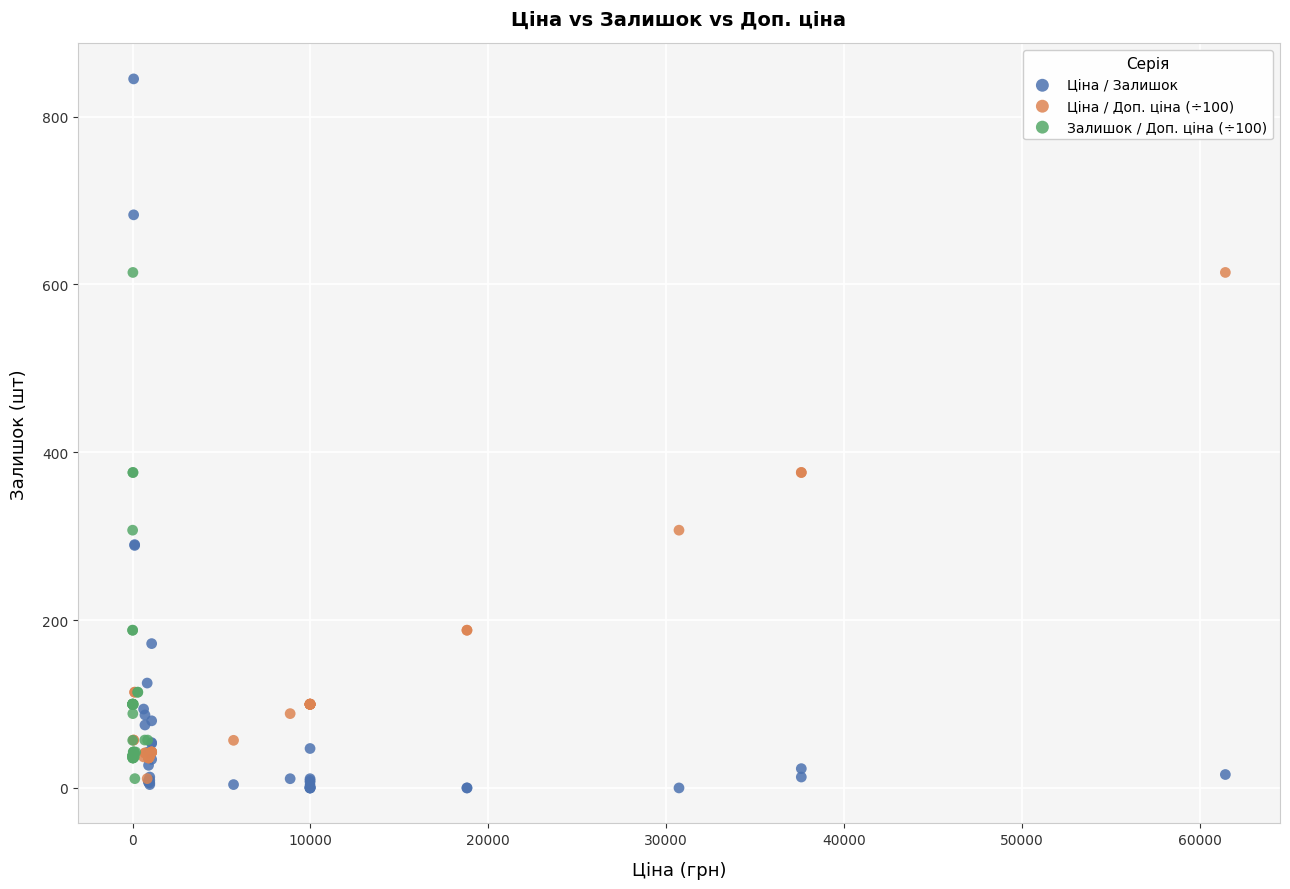

Which series contains the highest Y value?

Ціна / Залишок